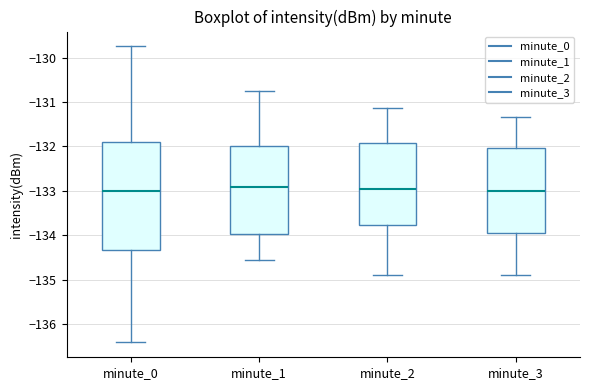

Where does the median line of the box for minute_0 sit on the y-axis? The values are not printed on the chart, so give them approximately, as read against the axis.

-133.0